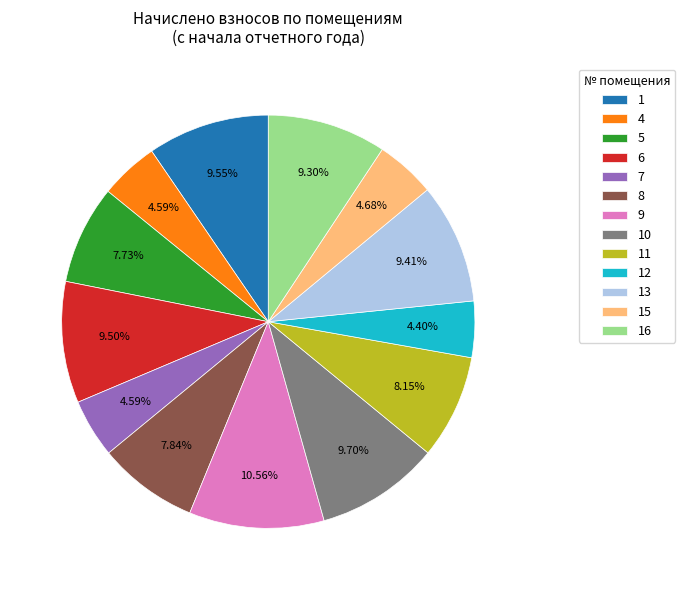

To the nearest percent, what portion does 13 represent?

9%